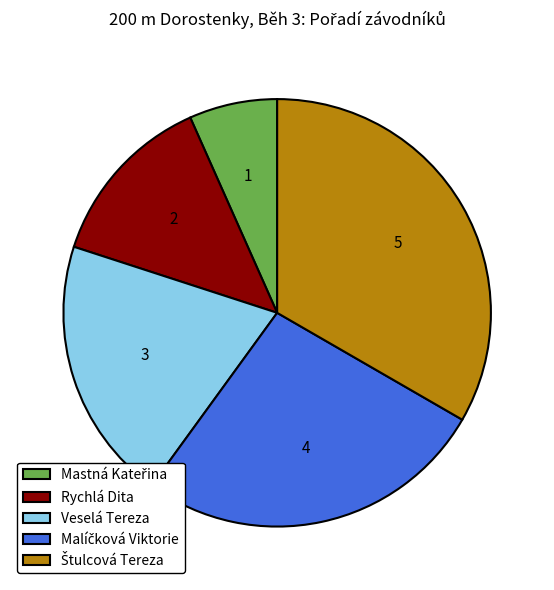

Is the sum of Rychlá Dita and Veselá Tereza greater than half?

No